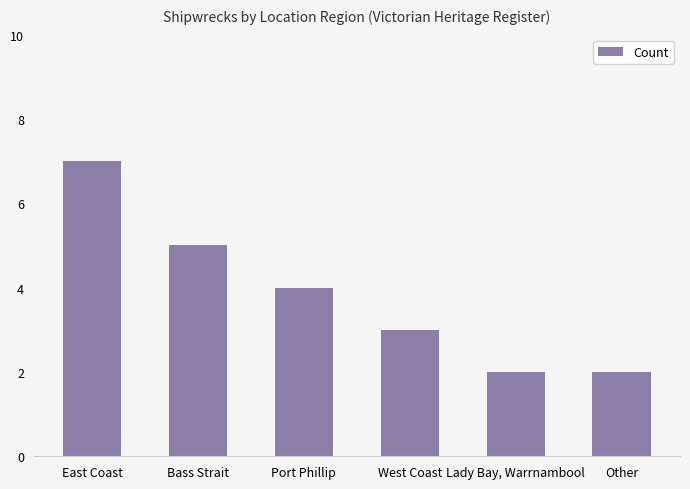

How many data points are less than 4?

3